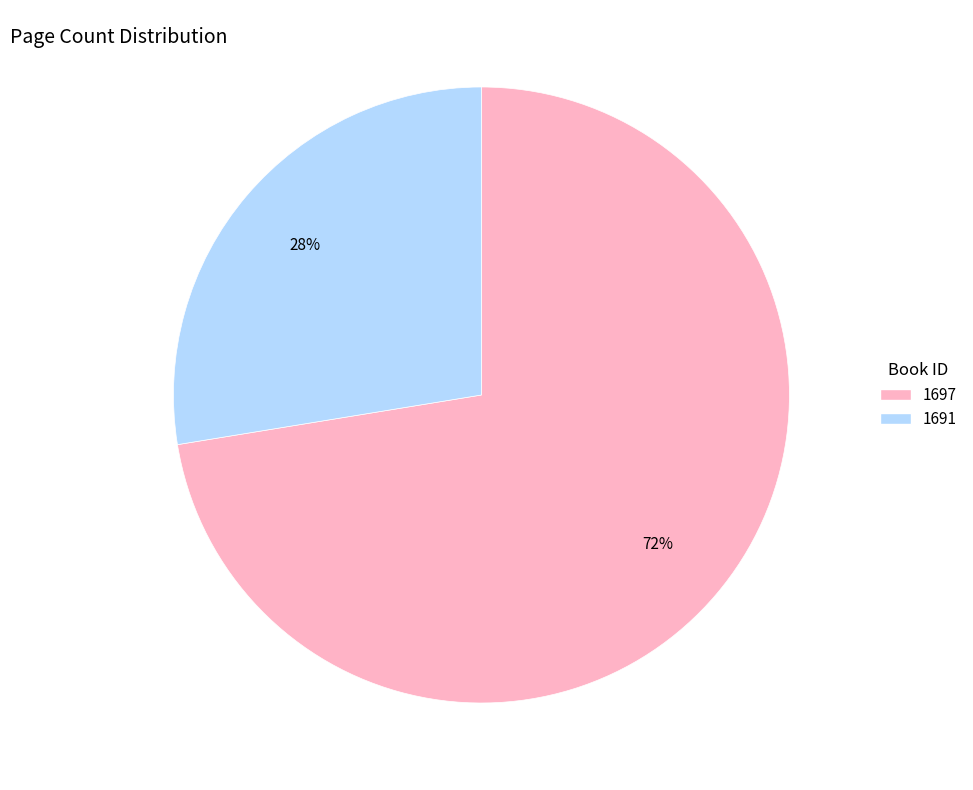

Which slice represents more than half of the pie?

1697